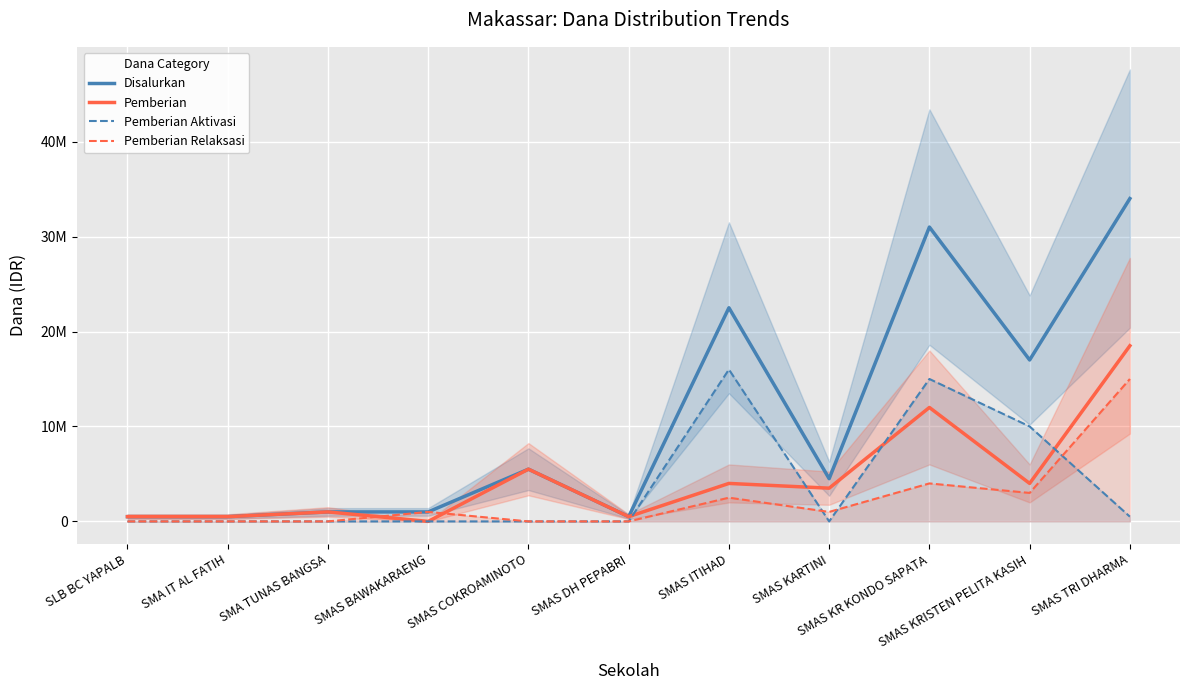

True or false: Pemberian Aktivasi has a value of 10143626 at SMAS KR KONDO SAPATA.

False